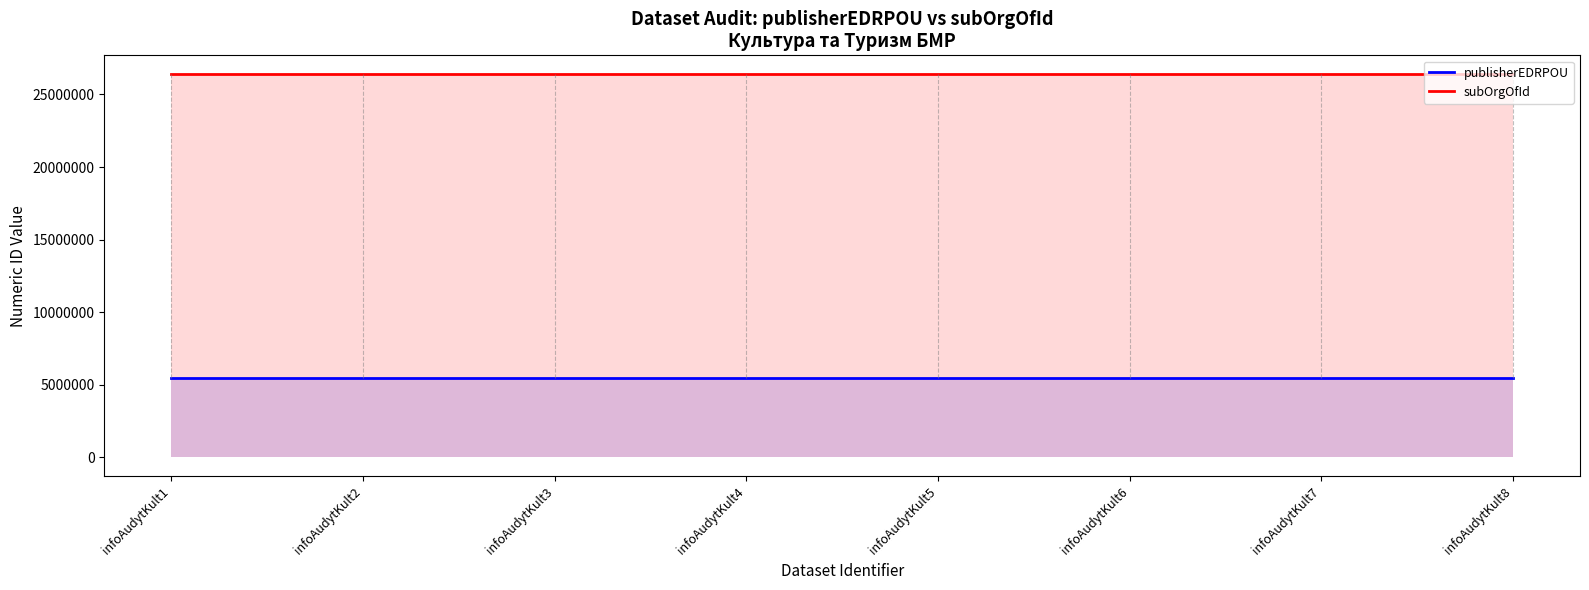

Reading left to right, extract all data points from this chart.

publisherEDRPOU: infoAudytKult1=5458494	infoAudytKult2=5458494	infoAudytKult3=5458494	infoAudytKult4=5458494	infoAudytKult5=5458494	infoAudytKult6=5458494	infoAudytKult7=5458494	infoAudytKult8=5458494
subOrgOfId: infoAudytKult1=26376300	infoAudytKult2=26376300	infoAudytKult3=26376300	infoAudytKult4=26376300	infoAudytKult5=26376300	infoAudytKult6=26376300	infoAudytKult7=26376300	infoAudytKult8=26376300